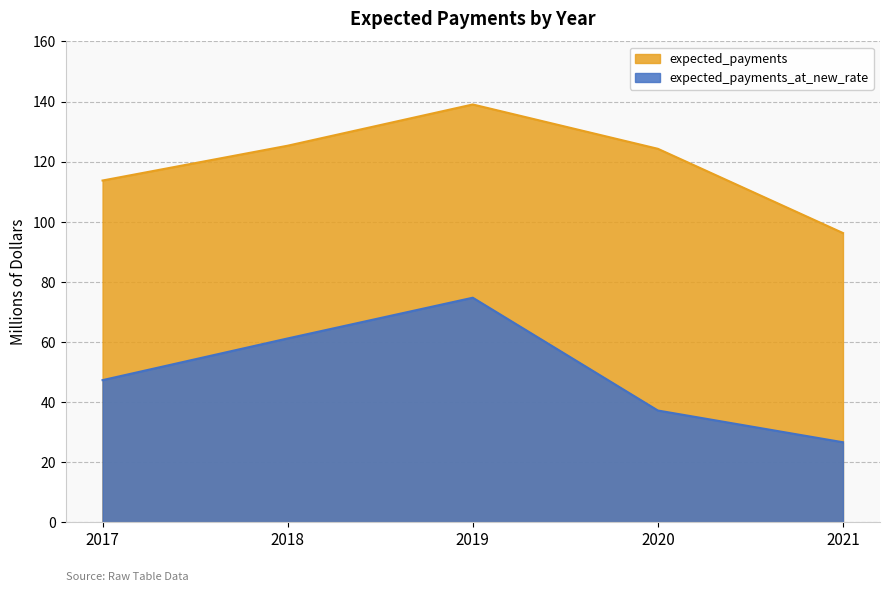

True or false: expected_payments_at_new_rate and expected_payments intersect in this chart.

False